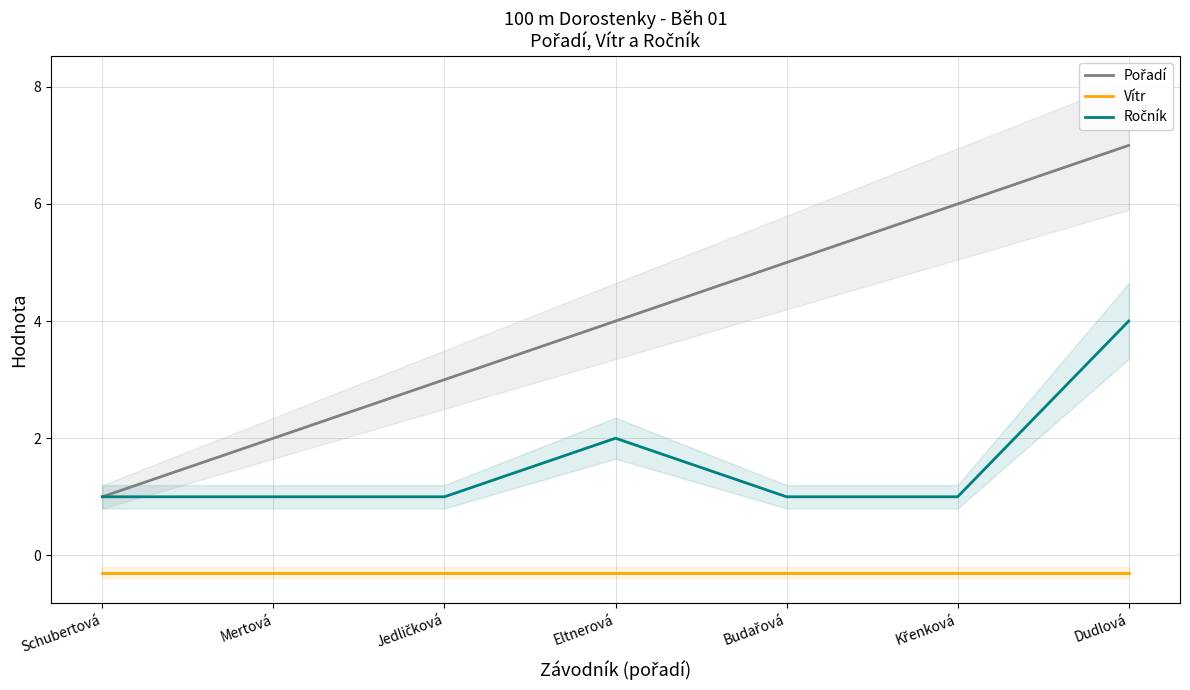

Reading left to right, extract all data points from this chart.

Pořadí: 1.0	2.0	3.0	4.0	5.0	6.0	7.0
Vítr: -0.3	-0.3	-0.3	-0.3	-0.3	-0.3	-0.3
Ročník: 1.0	1.0	1.0	2.0	1.0	1.0	4.0